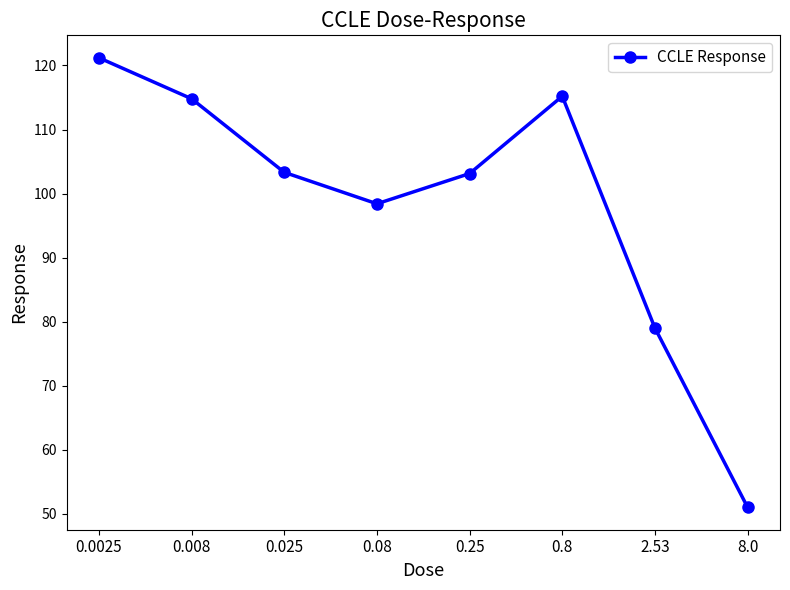

True or false: the data shows 79.0 at 2.53.

True